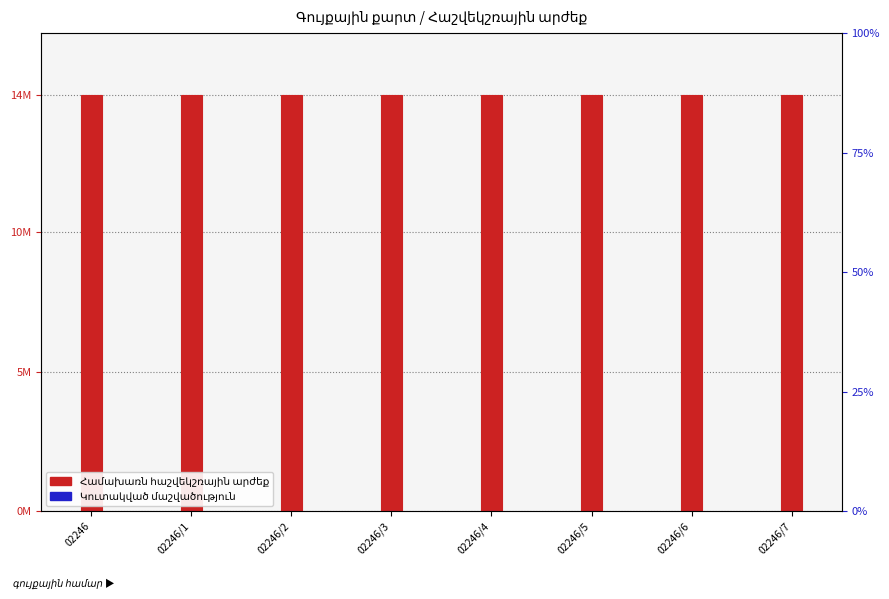

What is the label of the 6th bar from the right?

02246/2